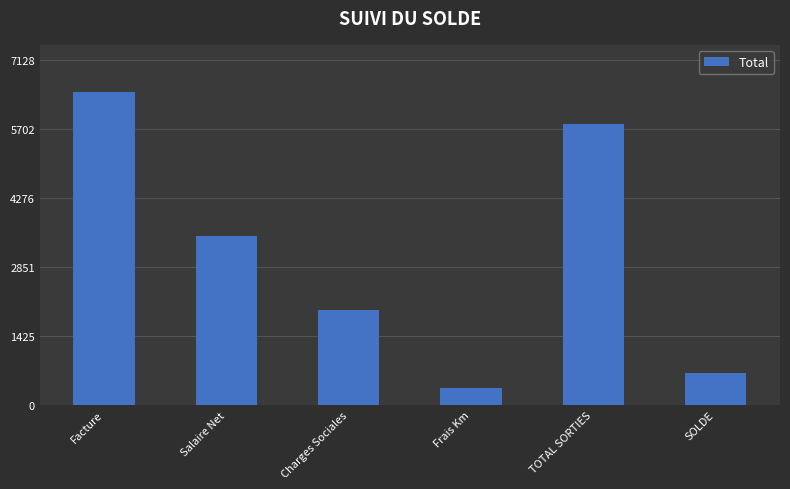

True or false: the data shows 2942.8 at Charges Sociales.

False